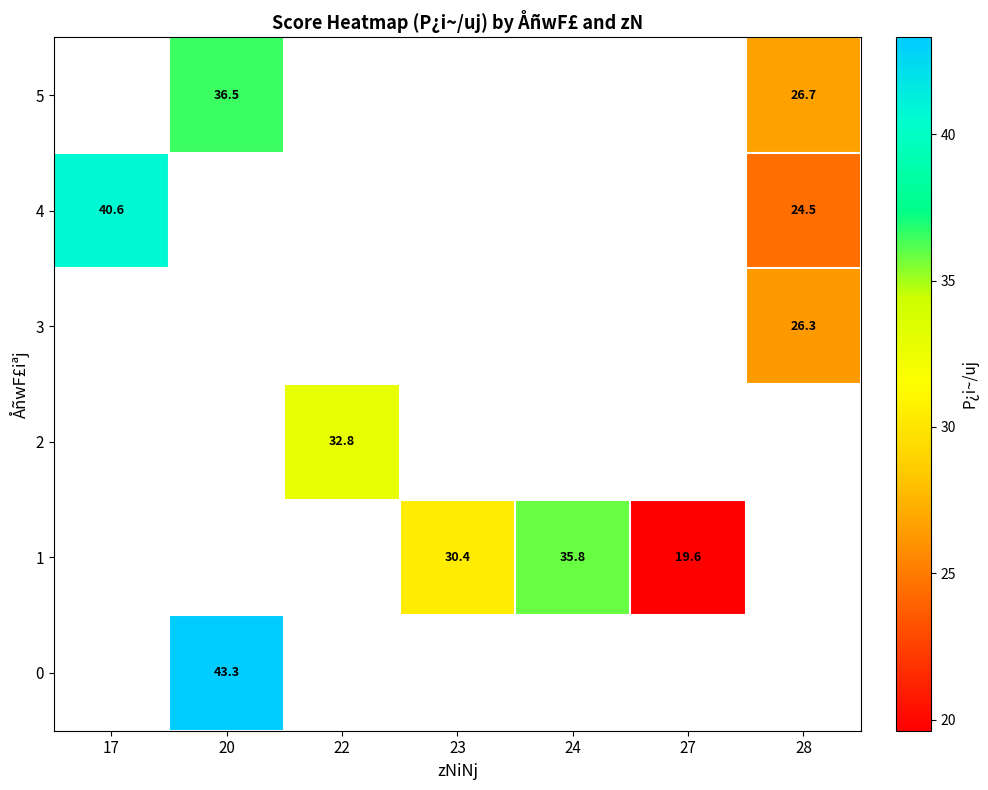

Is the value of 2 at 28 greater than the value of 3 at 17?

No